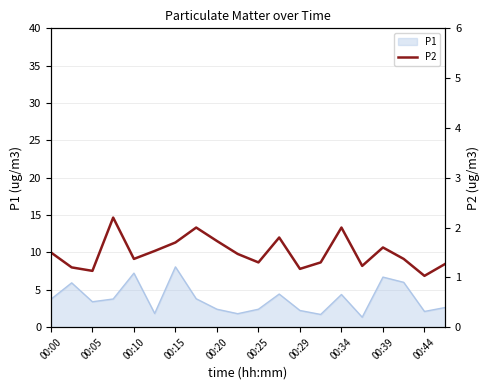

At which label does P1 reach its peak?

00:15